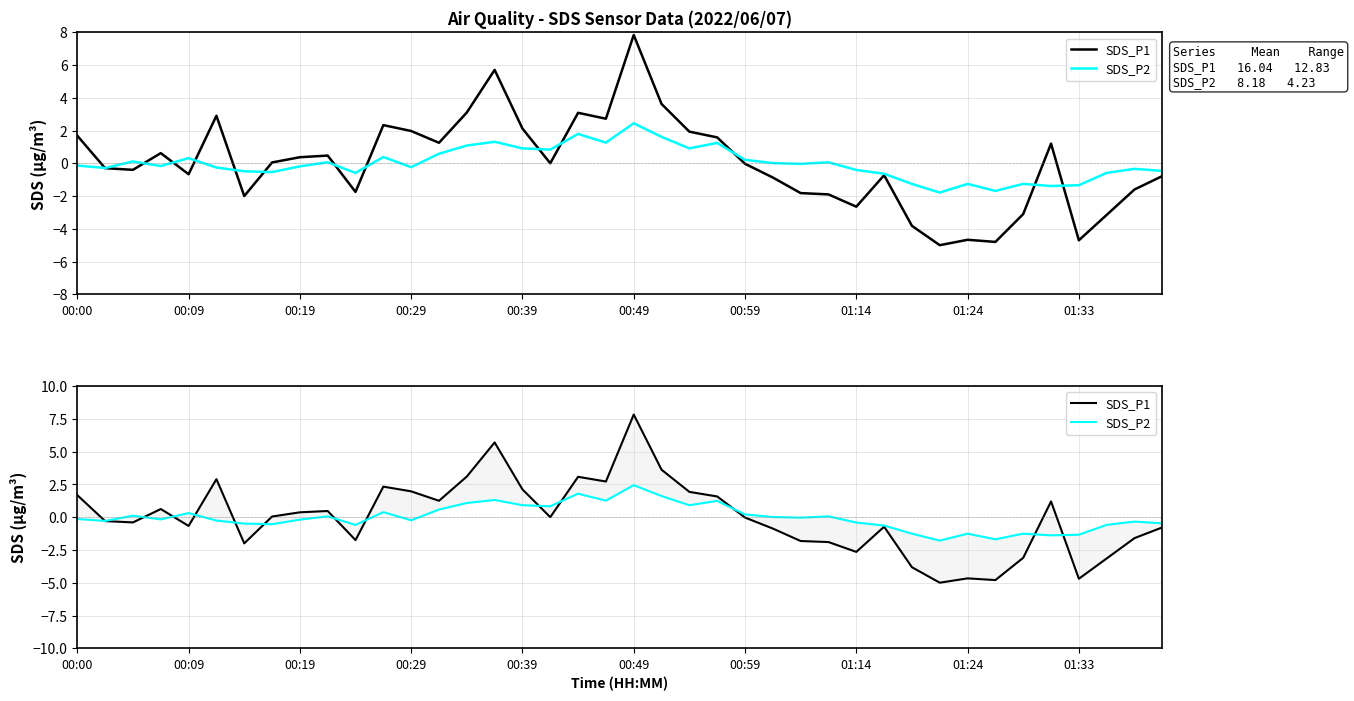

Reading left to right, transcribe all the data shown in this chart.

SDS_P1: 1.7	-0.3	-0.4	0.6	-0.7	2.9	-2.0	0.1	0.4	0.5	-1.7	2.3	2.0	1.3	3.1	5.7	2.1	0.0	3.1	2.7	7.8	3.6	1.9	1.6	-0.0	-0.9	-1.8	-1.9	-2.6	-0.7	-3.8	-5.0	-4.7	-4.8	-3.1	1.2	-4.7	-3.1	-1.6	-0.8
SDS_P2: -0.1	-0.3	0.1	-0.2	0.3	-0.3	-0.5	-0.5	-0.2	0.1	-0.6	0.4	-0.2	0.6	1.1	1.3	0.9	0.8	1.8	1.3	2.4	1.6	0.9	1.2	0.2	0.0	-0.0	0.1	-0.4	-0.6	-1.3	-1.8	-1.3	-1.7	-1.3	-1.4	-1.3	-0.6	-0.3	-0.5